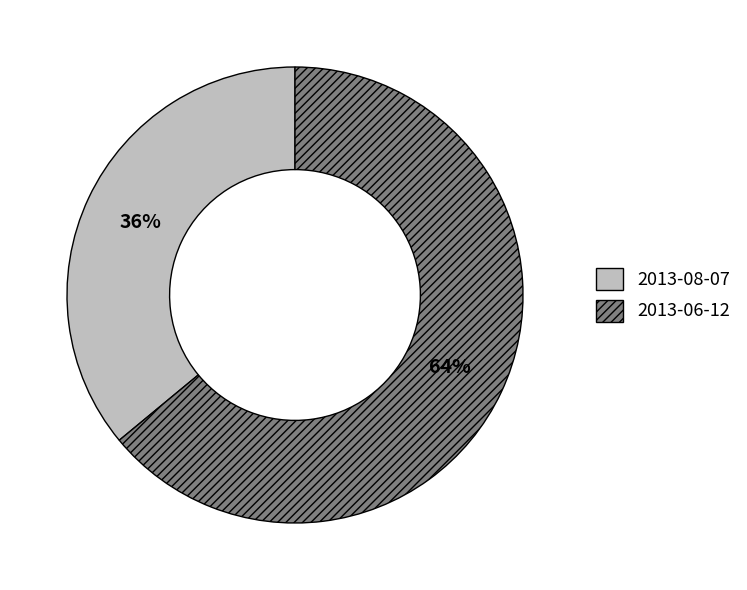

Is the sum of 2013-06-12 and 2013-08-07 greater than half?

Yes